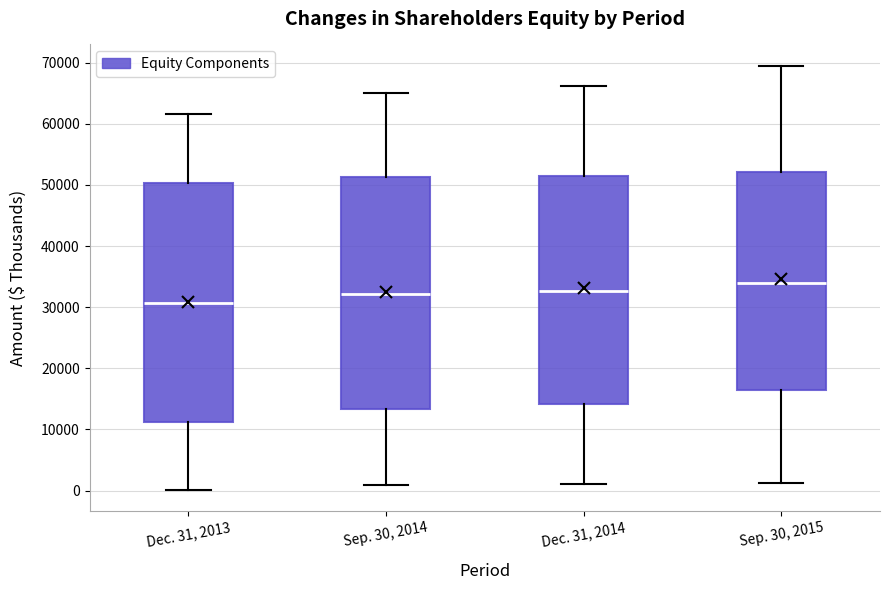

Which box's median line is the highest?

Sep. 30, 2015